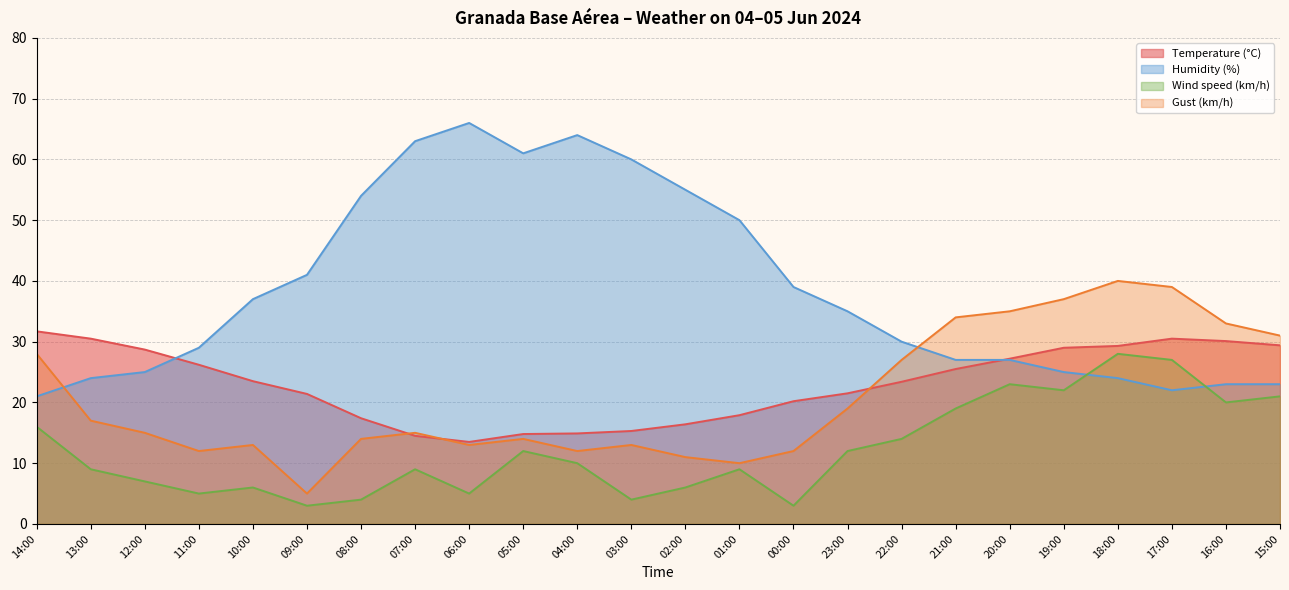

At which label does Humidity (%) first exceed 35?

10:00